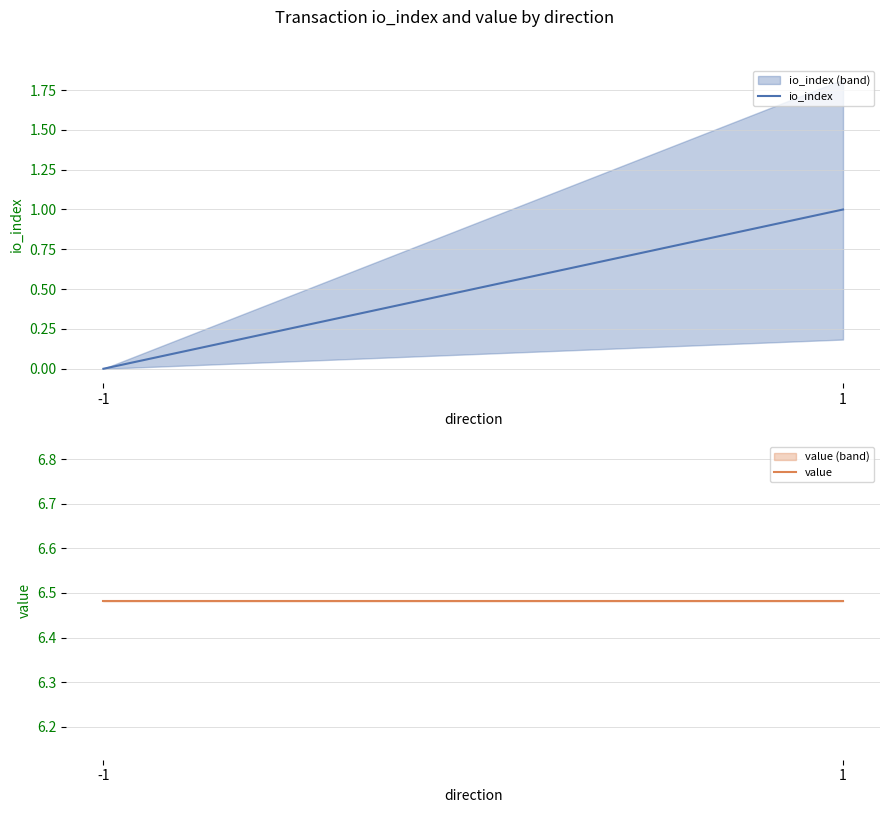

What is the sum of all io_index values?

100.0